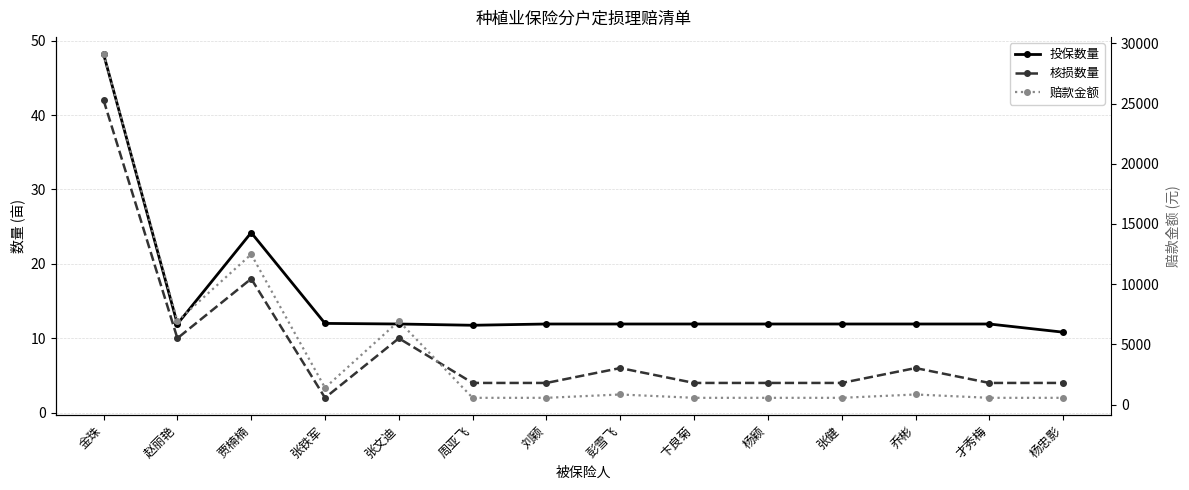

In 赔款金额, how many points are lower than both neighbors (excluding endpoints)?

2